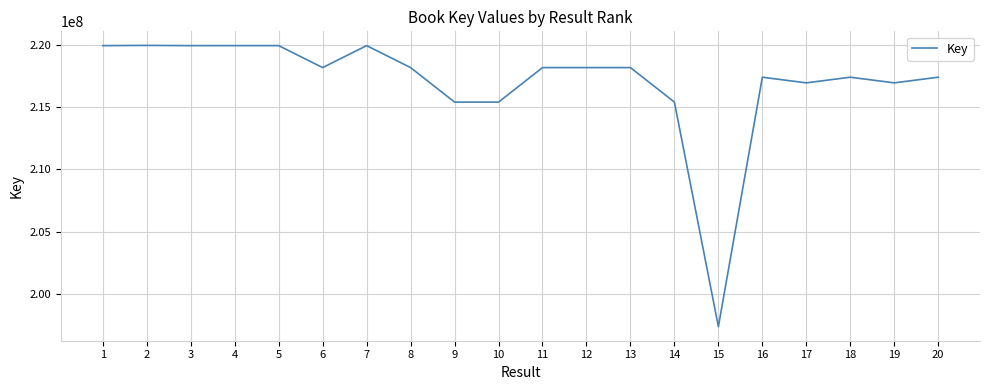

What is the difference between the maximum and minimum values?

22561996